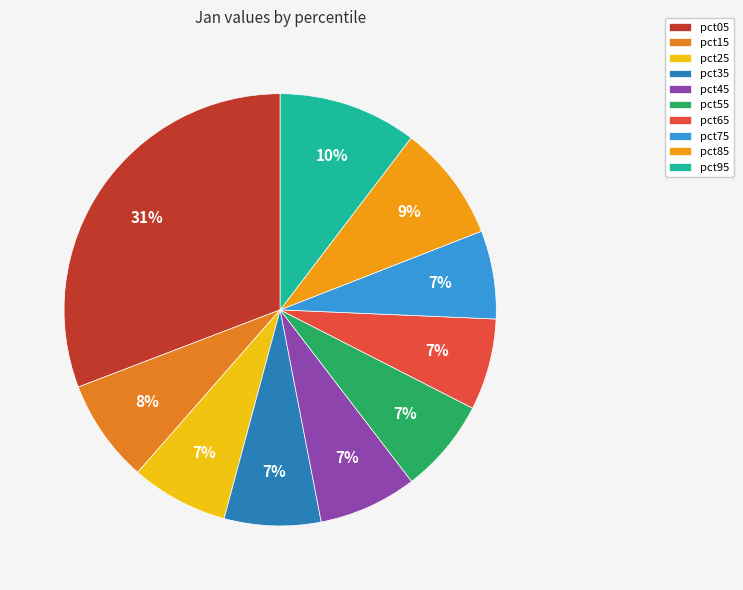

What percentage is the pct55 slice, to the nearest percent?

7%